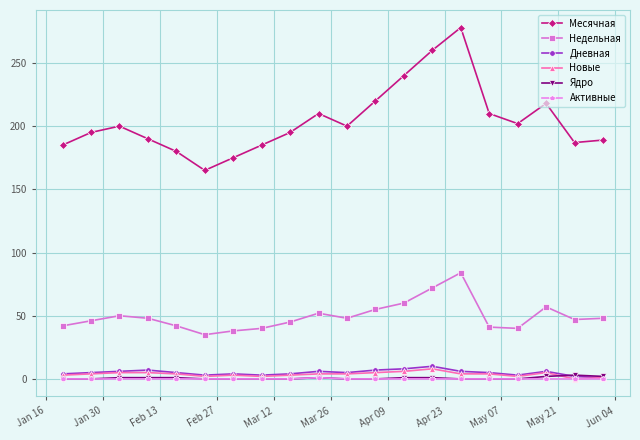

Does the chart display data point markers on the line(s)?

Yes